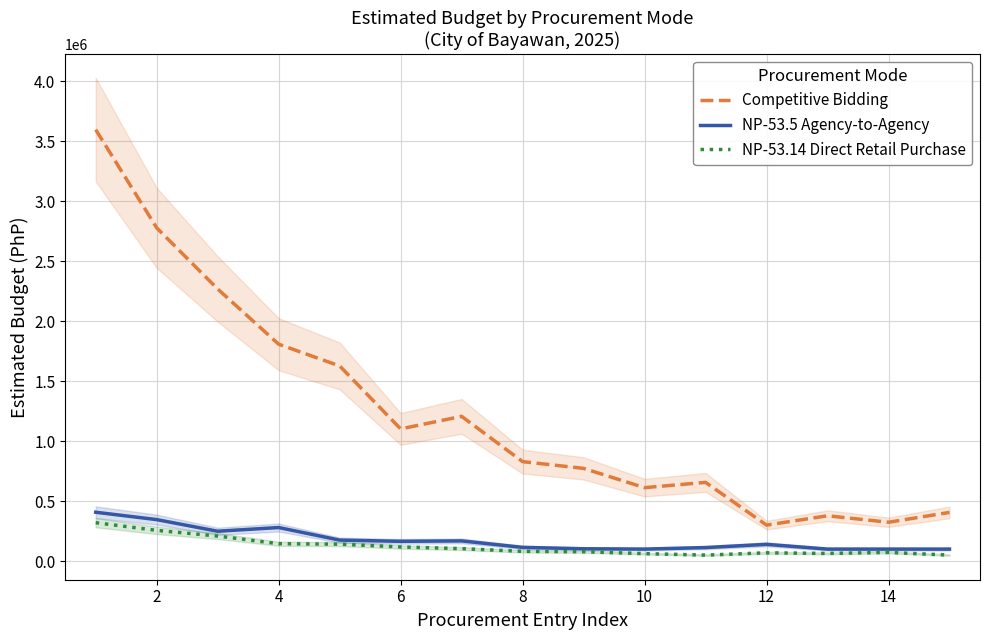

Is the value of Competitive Bidding at 10 greater than the value of NP-53.14 Direct Retail Purchase at 10?

Yes